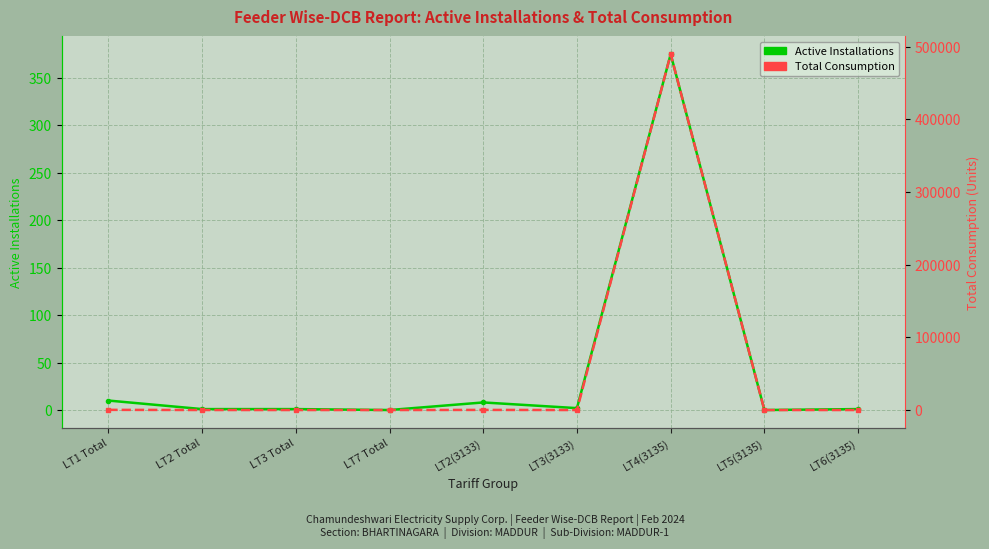

How many data points in Total Consumption are above 1?

4